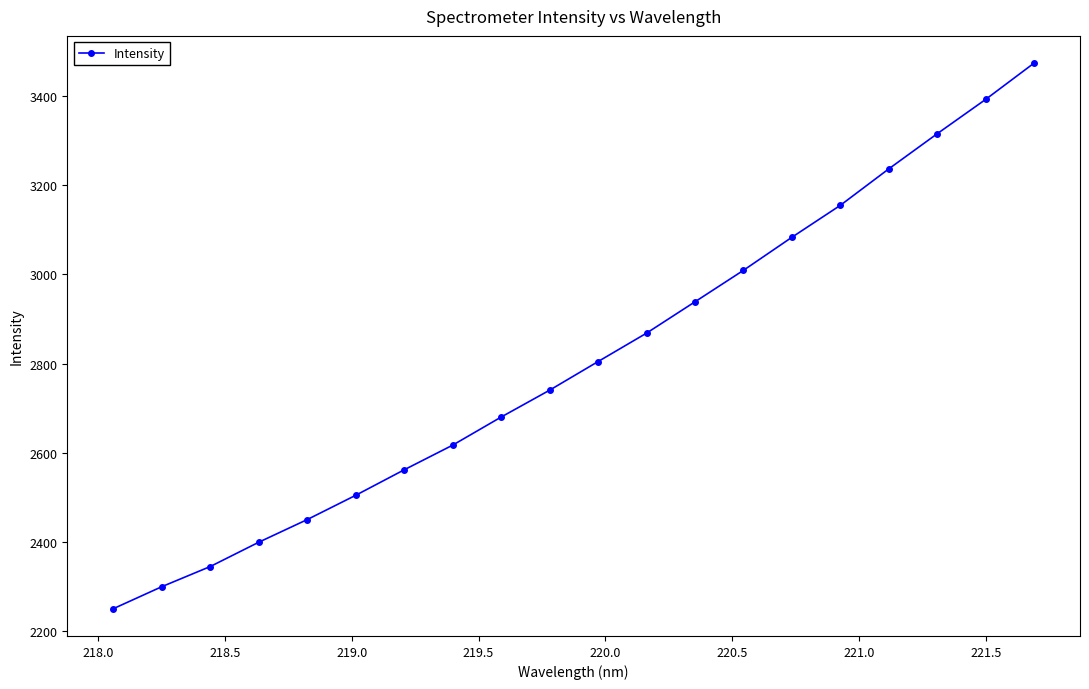

True or false: the data has more than 2 interior local peaks.

False